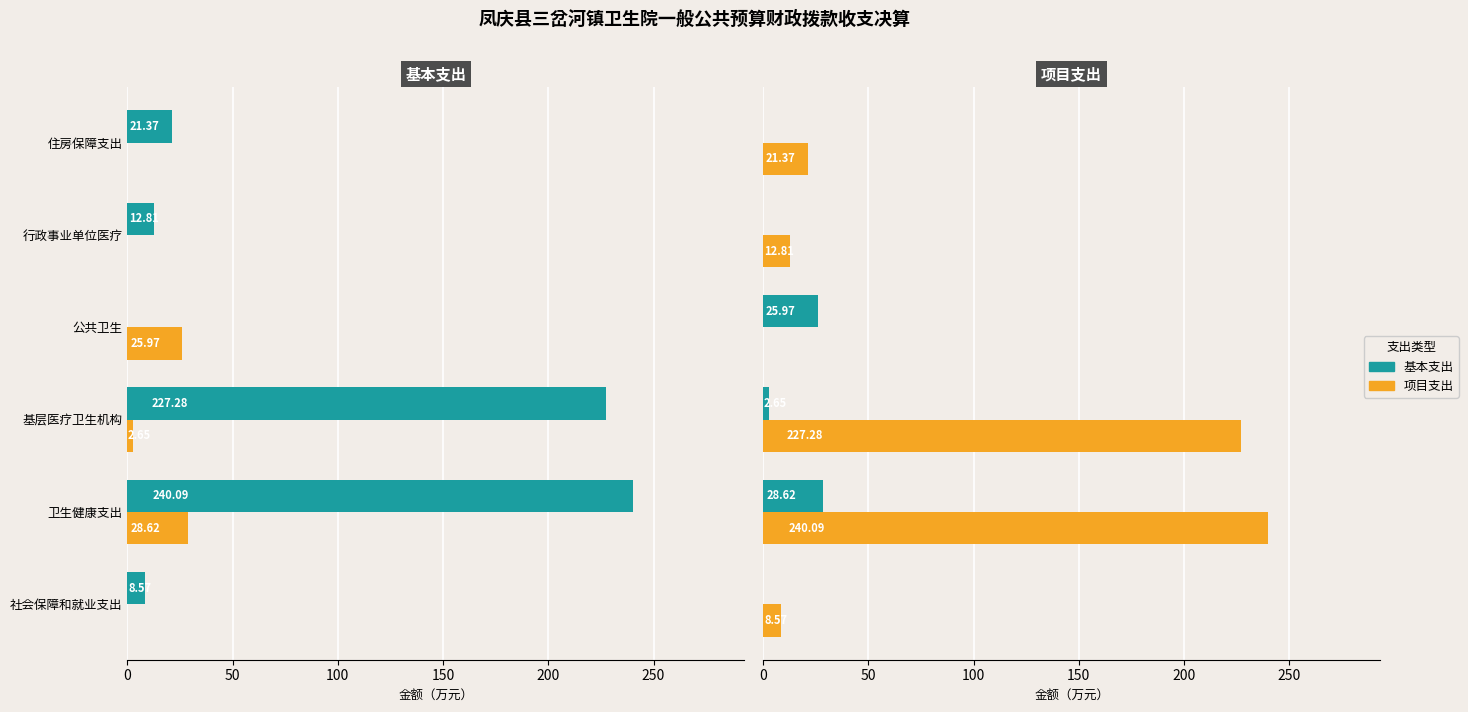

What are all the series names shown in the legend?

基本支出, 项目支出